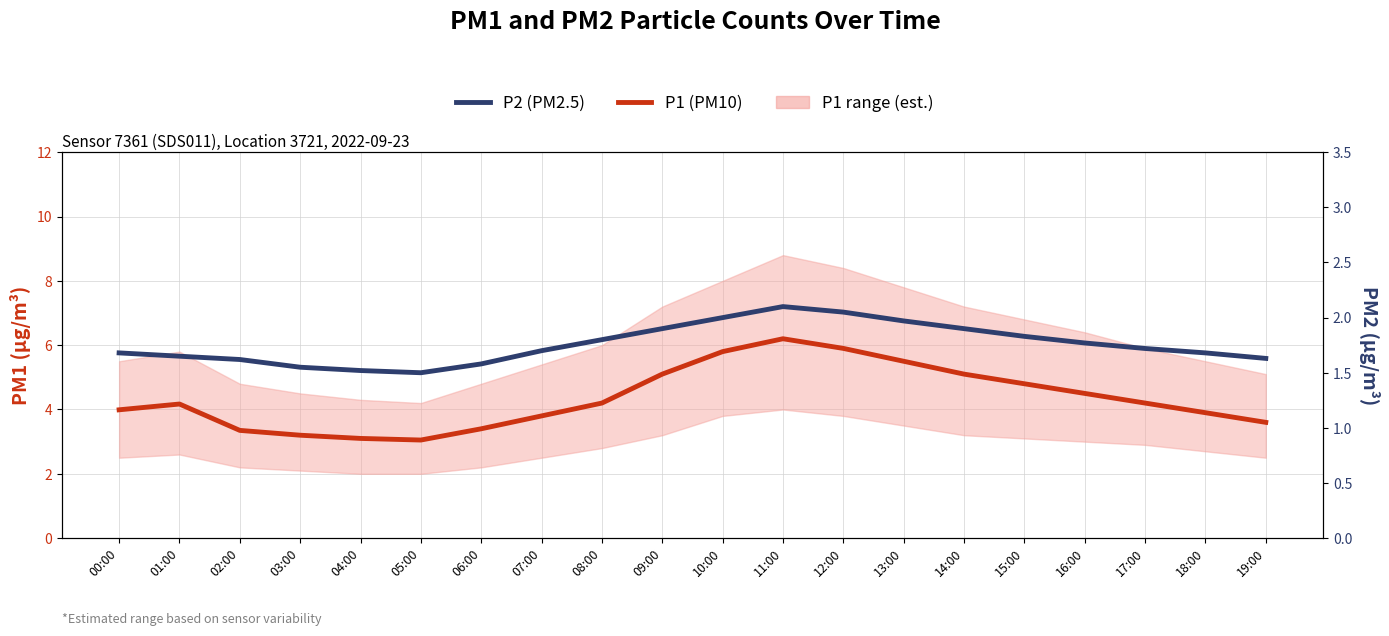

True or false: P2 (PM2.5) and P1 (PM10) cross at least once.

False